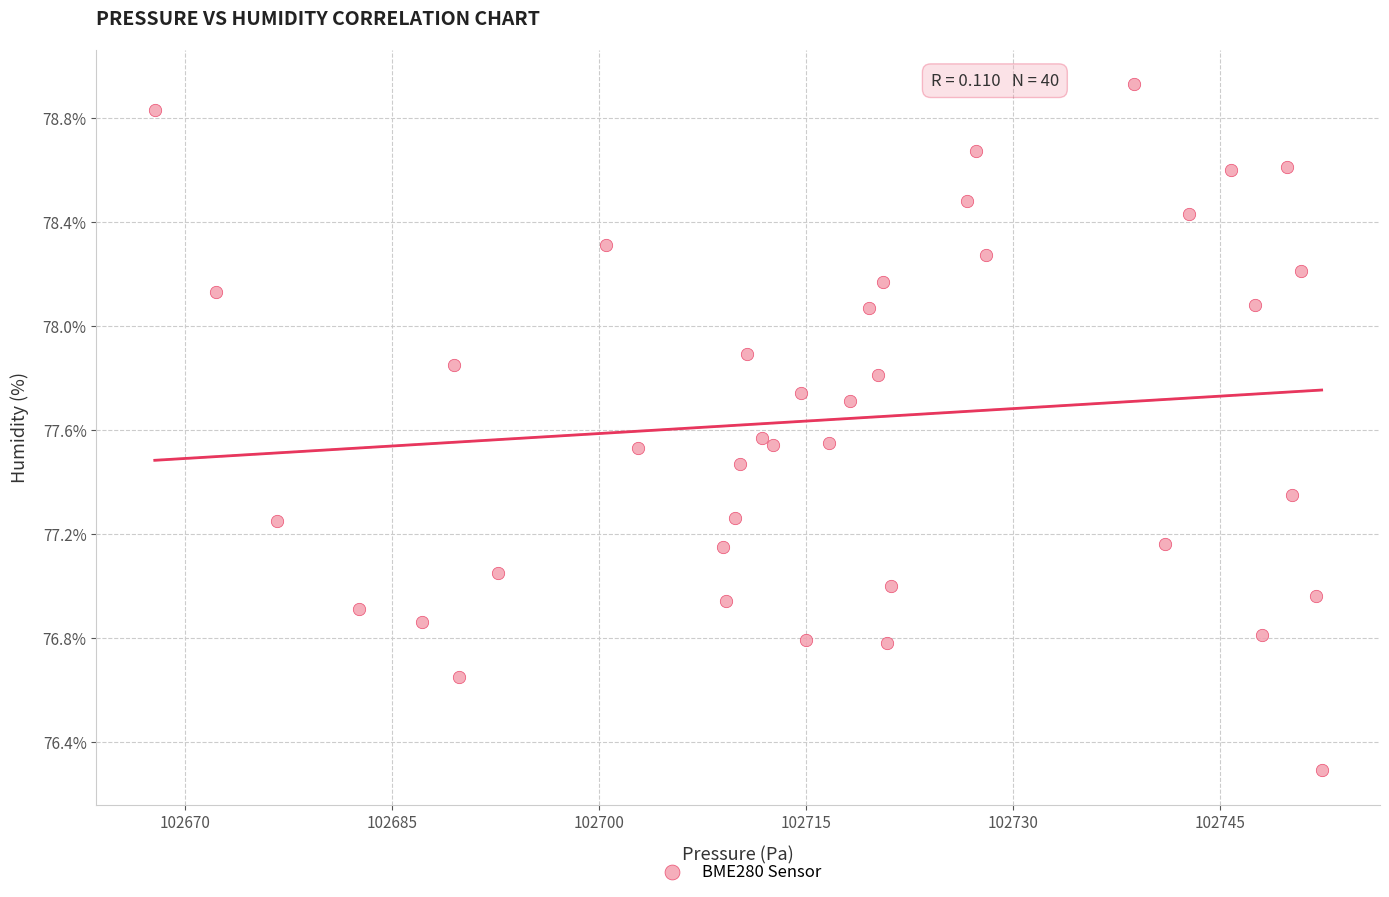

What is the range of X values (max minus min)?

84.5